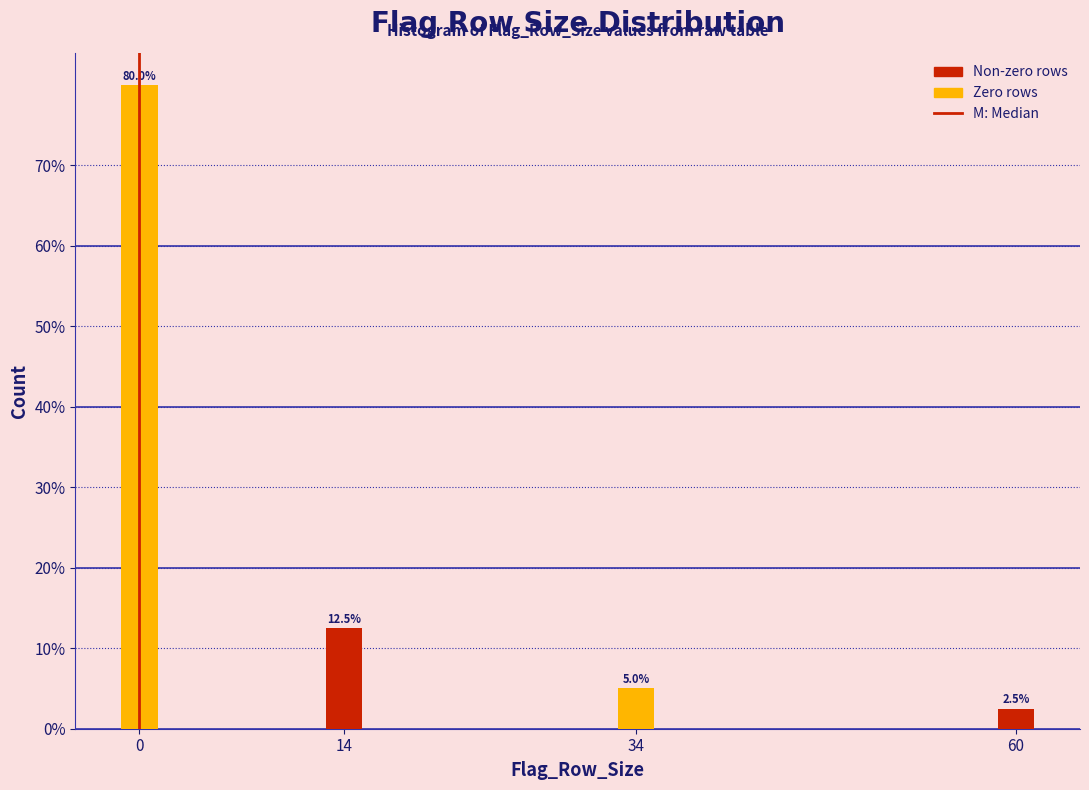

Reading left to right, extract all data points from this chart.

0=80.0	14=12.5	34=5.0	60=2.5